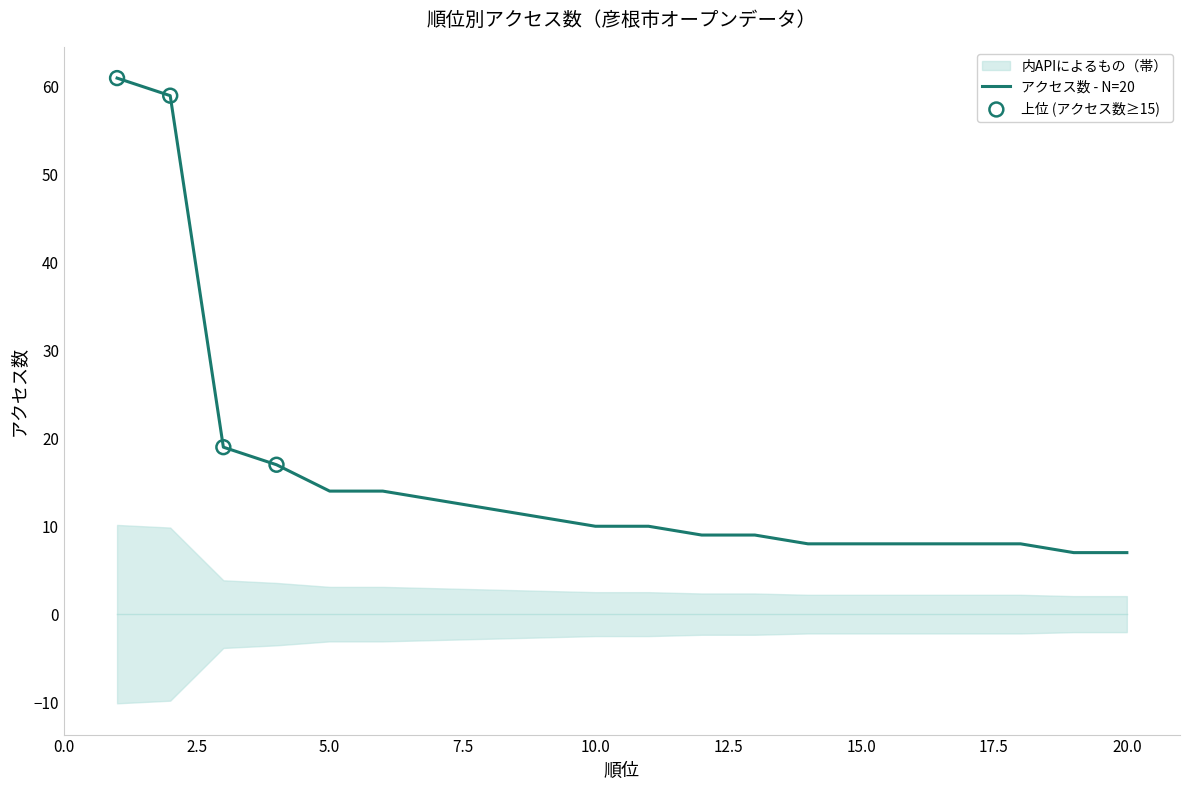

Approximately how many times larger is the value at 7 compared to 13?

1.4